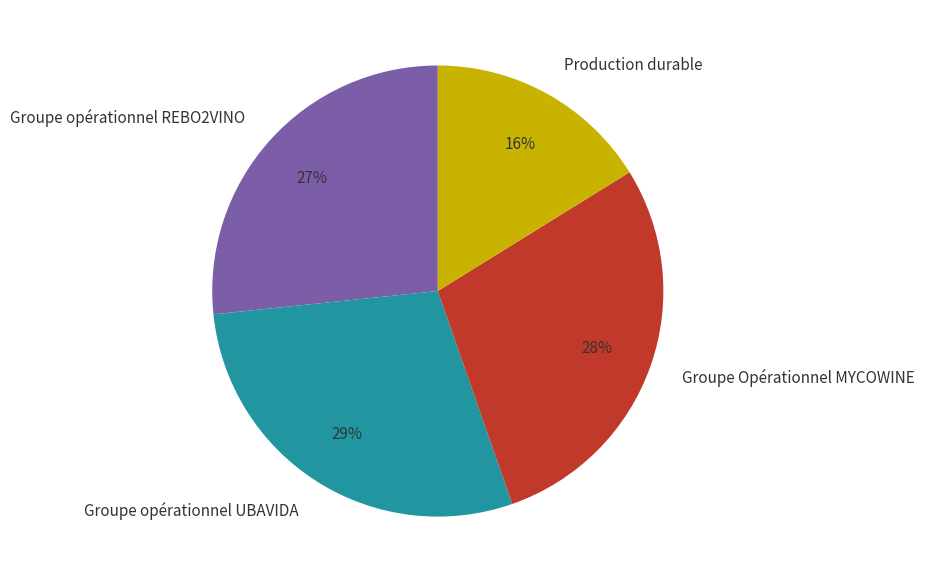

Does any single category account for the majority?

No